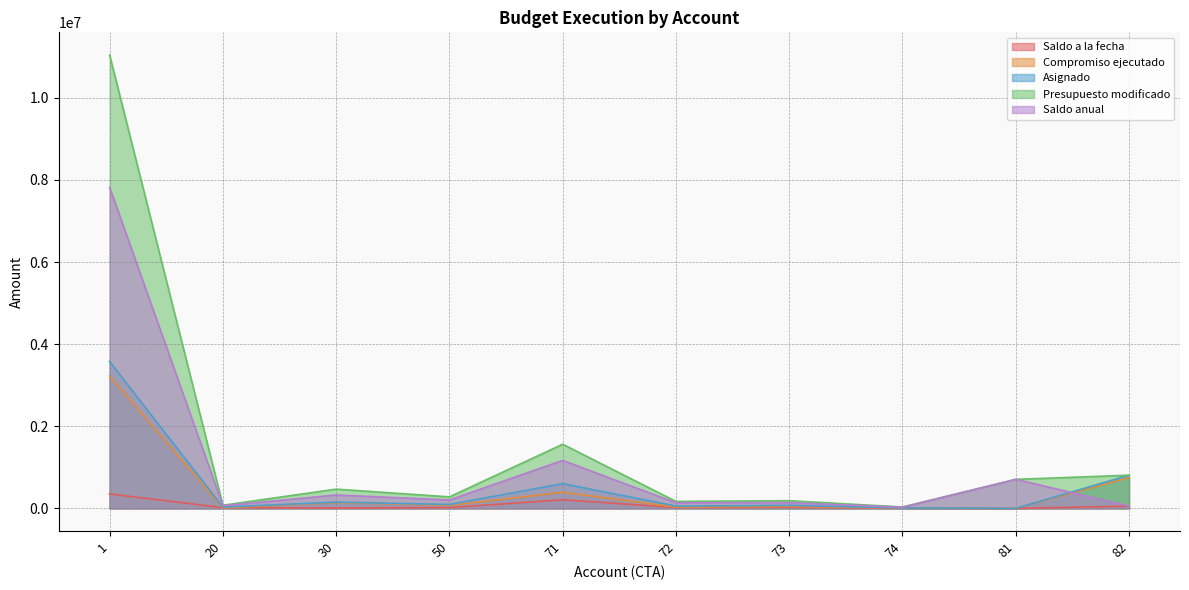

Reading left to right, list all the values displayed in this chart.

Saldo a la fecha: 1=351575.7	20=18750.0	30=10300.0	50=20126.0	71=209300.0	72=22291.3	73=25271.0	74=5206.4	81=0.0	82=55158.1
Compromiso ejecutado: 1=3223544.3	20=12250.0	30=142550.0	50=74982.0	71=393536.0	72=34352.7	73=47202.0	74=6102.6	81=0.0	82=753366.9
Asignado: 1=3575120.0	20=31000.0	30=152850.0	50=95108.0	71=602836.0	72=56644.0	73=72473.0	74=11309.0	81=0.0	82=808525.0
Presupuesto modificado: 1=11040760.0	20=77000.0	30=468850.0	50=280500.0	71=1561643.0	72=170024.0	73=187507.0	74=34005.0	81=707000.0	82=808525.0
Saldo anual: 1=7817215.7	20=64750.0	30=326300.0	50=205518.0	71=1168107.0	72=135671.3	73=140305.0	74=27902.5	81=707000.0	82=55158.1